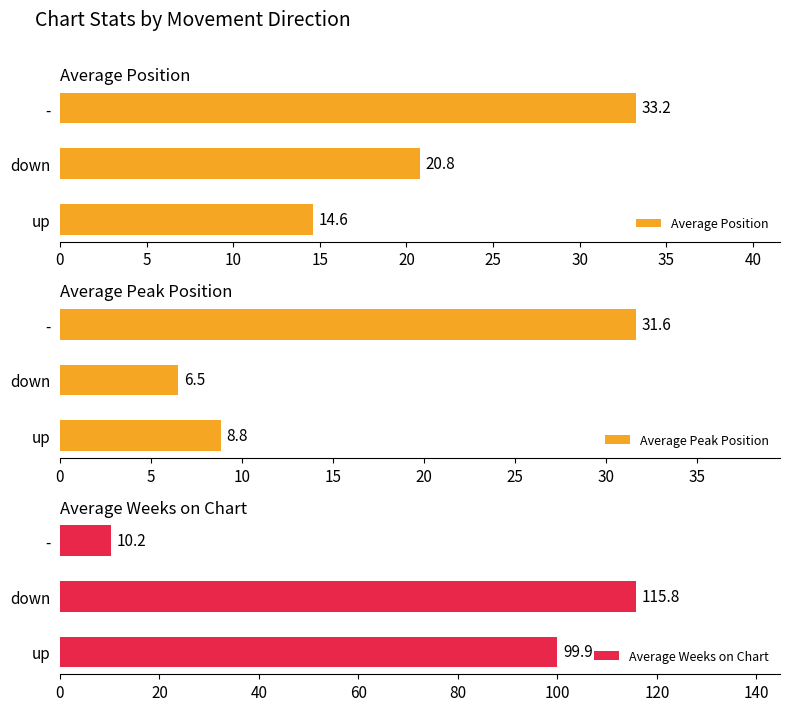

Reading left to right, extract all data points from this chart.

Average Position: 14.6	20.8	33.2
Average Peak Position: 8.8	6.5	31.6
Average Weeks on Chart: 99.9	115.8	10.2